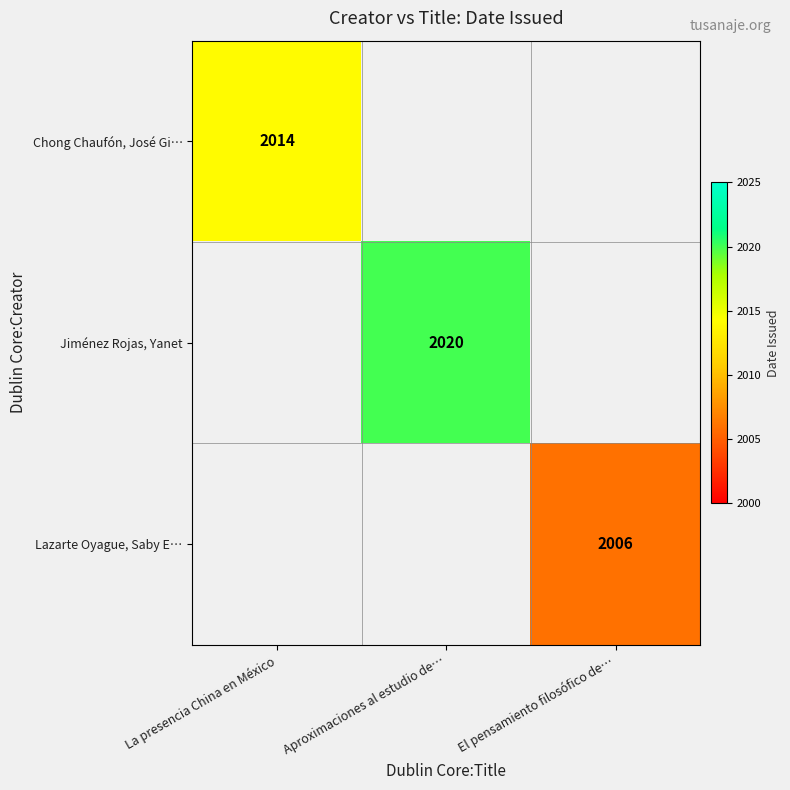

The Jiménez Rojas, Yanet series shows 1105 at Aproximaciones al estudio de…. True or false?

False